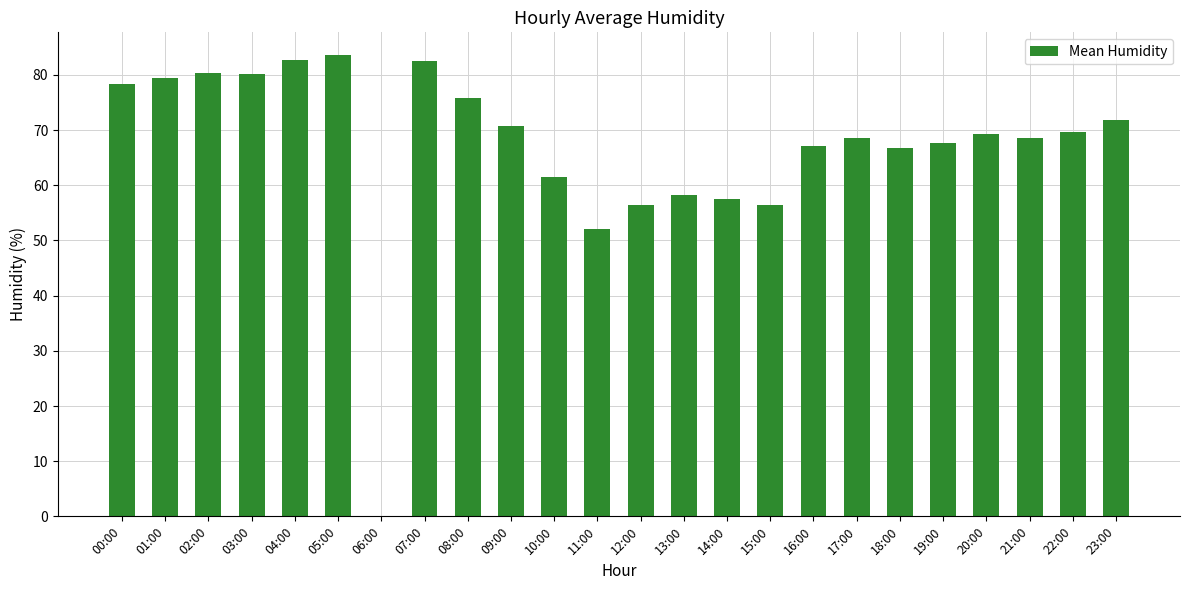

What is the sum of all values?

1605.0